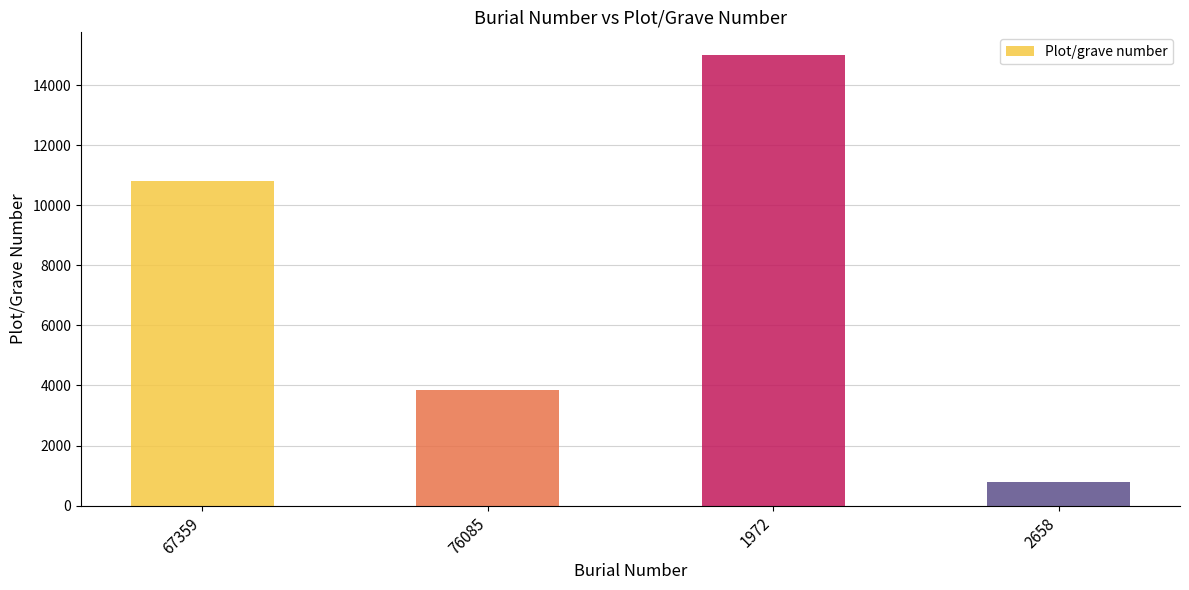

What is the sum of the values at 2658 and 1972?

15816